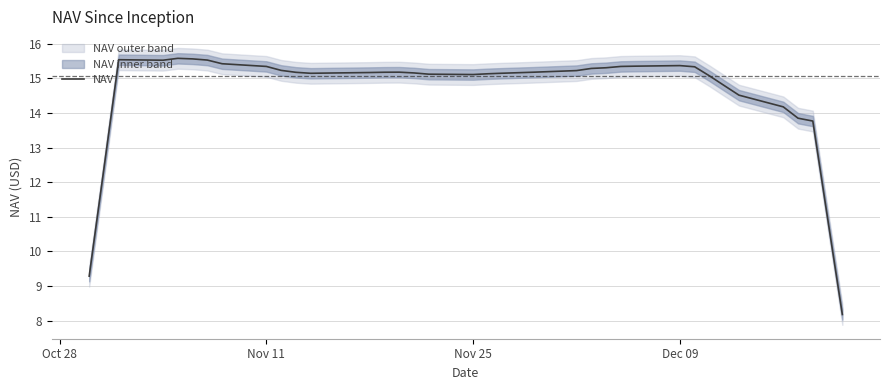

How many interior local peaks (higher than both neighbors) does the data have?

4